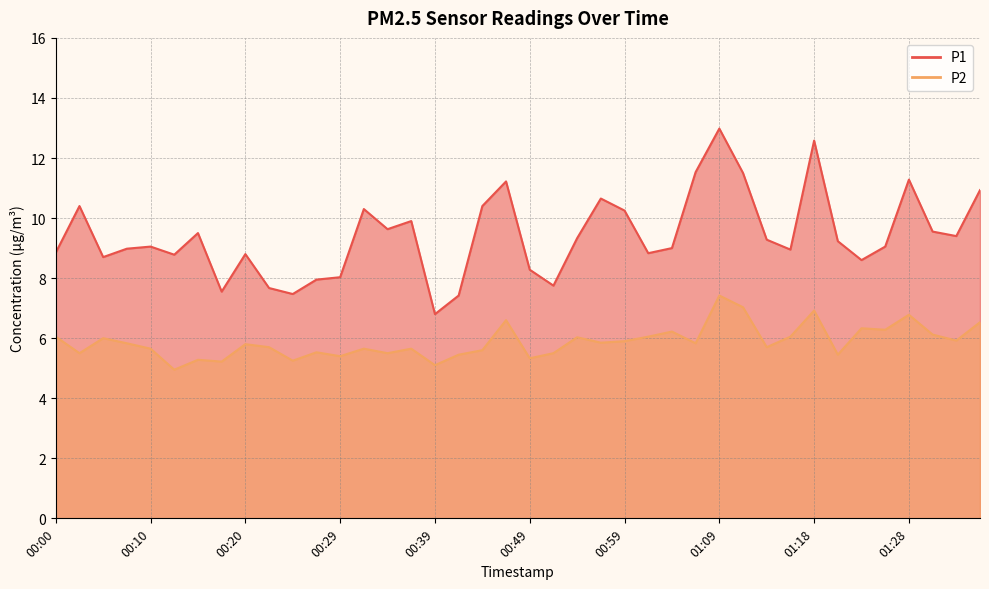

What value does the P1 series have at 00:29?

8.0